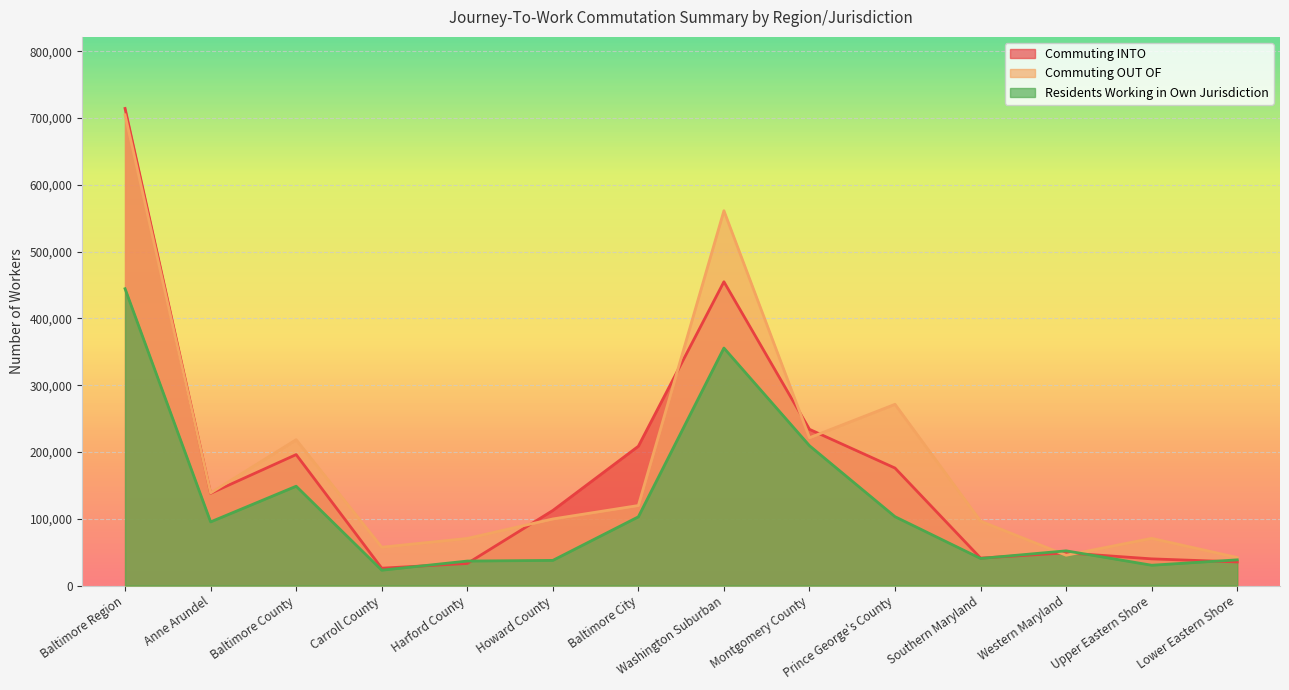

Which category has the highest value in the Commuting OUT OF series?

Baltimore Region